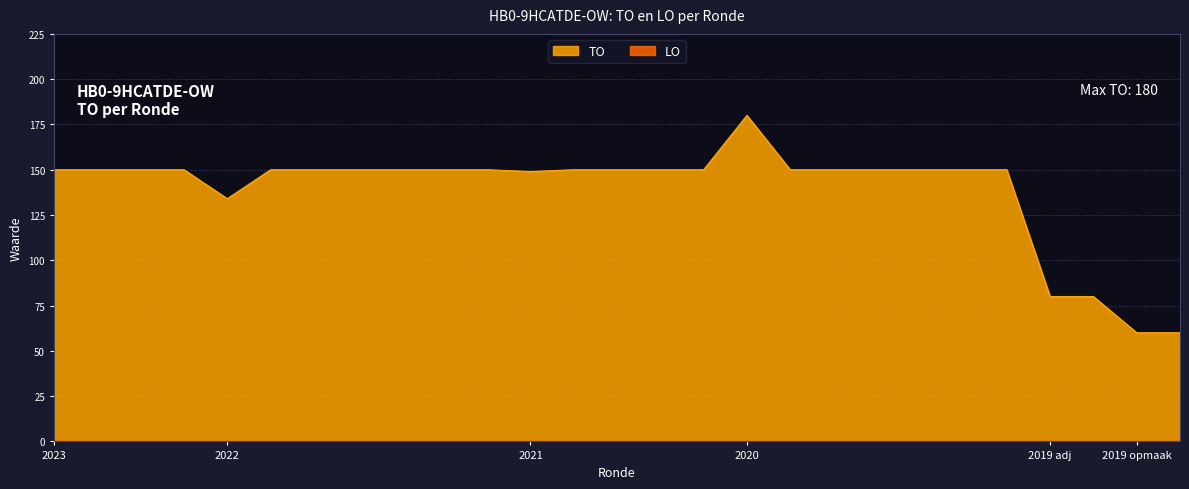

What is the average value?

139